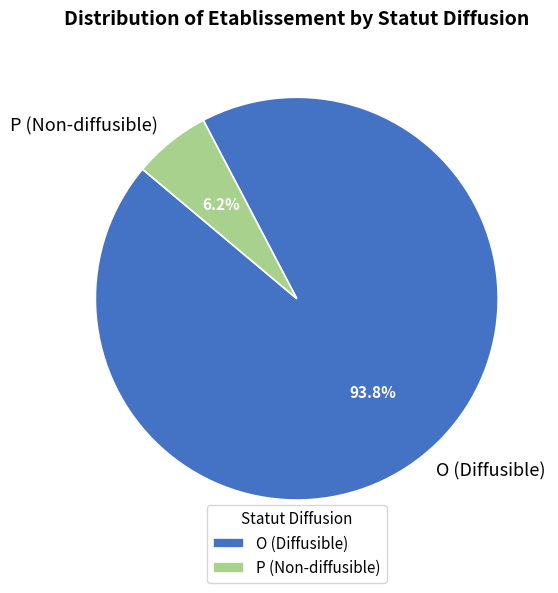

What portion of the pie excludes O?

6.2%